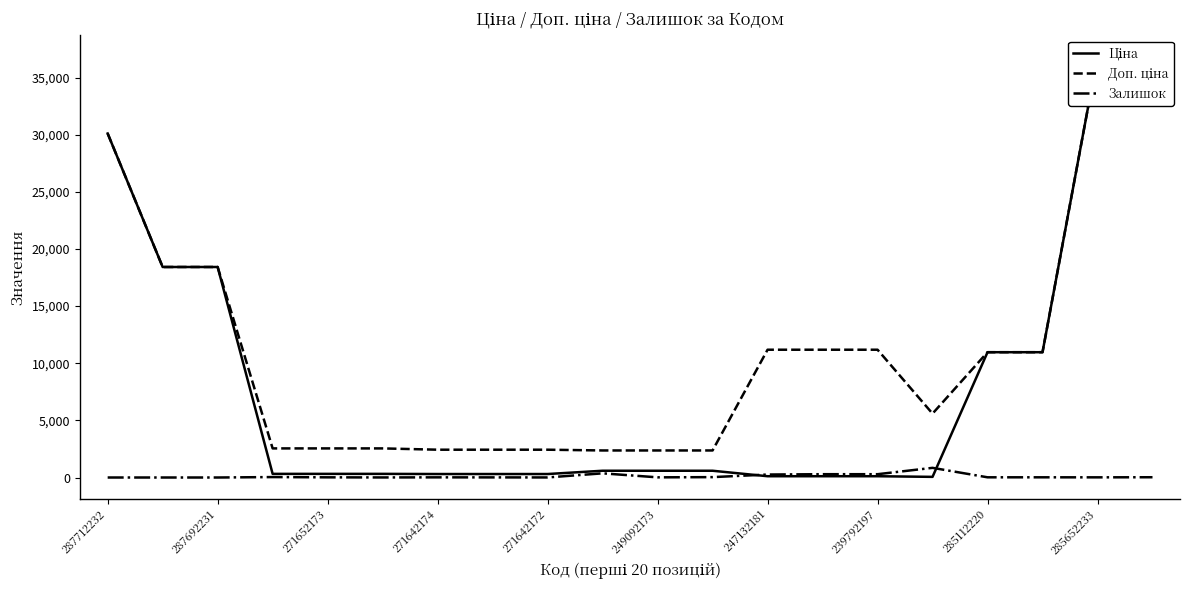

At which category is the sum across all series the highest?

19